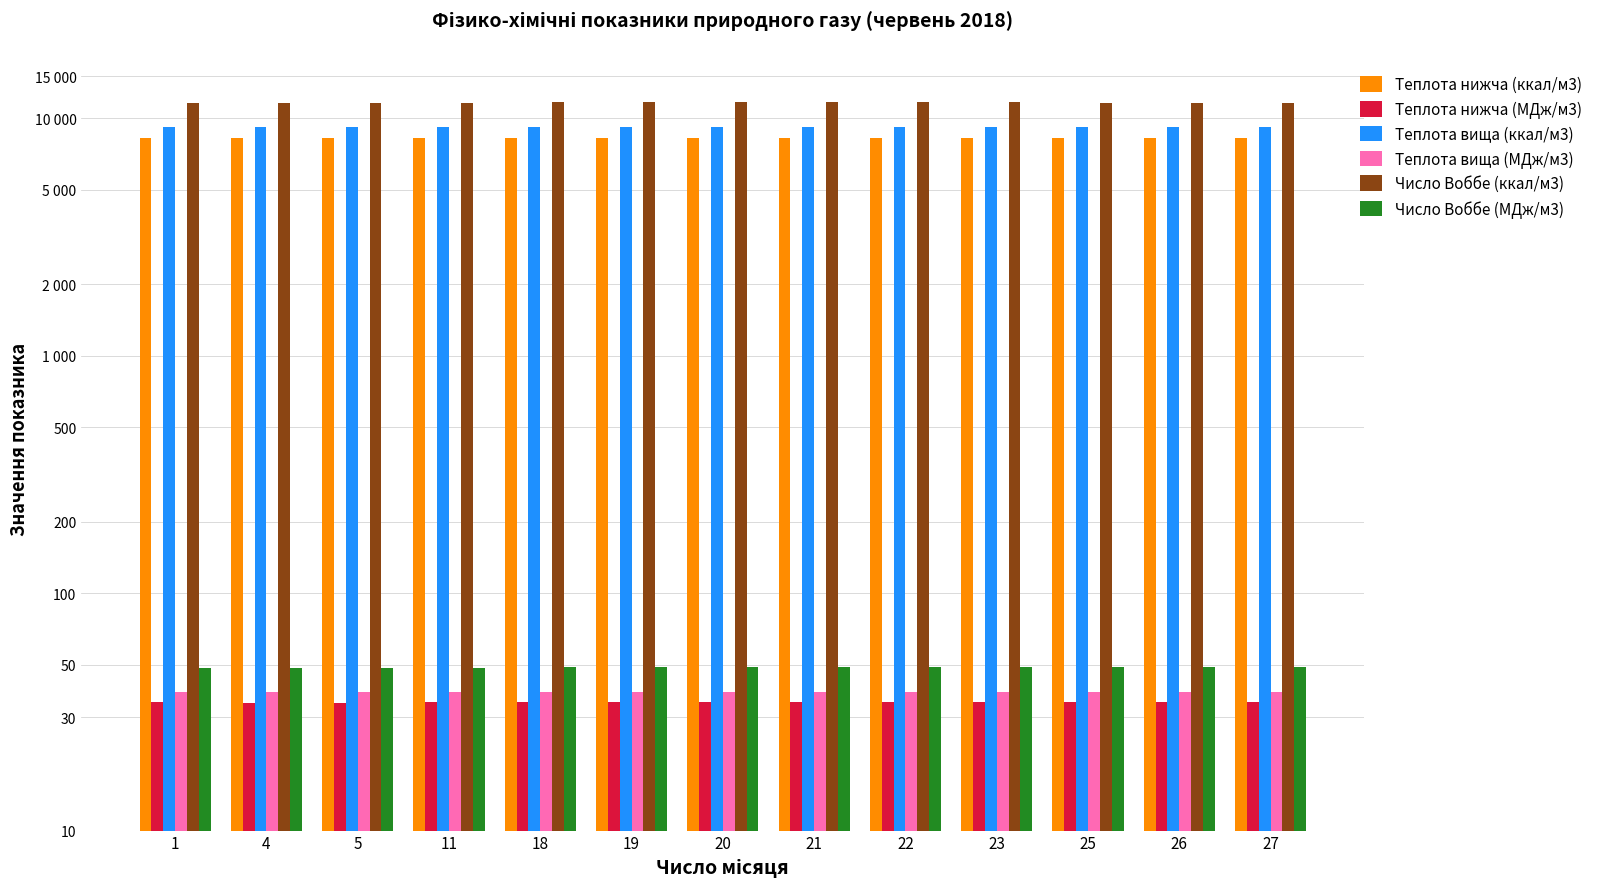

Reading left to right, list all the values displayed in this chart.

Теплота нижча (ккал/м3): 1=8285.6	4=8261.7	5=8261.7	11=8285.6	18=8297.5	19=8297.5	20=8297.5	21=8297.5	22=8297.5	23=8297.5	25=8283.2	26=8283.2	27=8283.2
Теплота нижча (МДж/м3): 1=34.7	4=34.6	5=34.6	11=34.7	18=34.7	19=34.7	20=34.7	21=34.7	22=34.7	23=34.7	25=34.7	26=34.7	27=34.7
Теплота вища (ккал/м3): 1=9176.5	4=9152.6	5=9152.6	11=9174.1	18=9190.8	19=9190.8	20=9190.8	21=9190.8	22=9190.8	23=9190.8	25=9174.1	26=9174.1	27=9174.1
Теплота вища (МДж/м3): 1=38.4	4=38.3	5=38.3	11=38.4	18=38.5	19=38.5	20=38.5	21=38.5	22=38.5	23=38.5	25=38.4	26=38.4	27=38.4
Число Воббе (ккал/м3): 1=11605.5	4=11591.2	5=11591.2	11=11603.1	18=11689.1	19=11689.1	20=11689.1	21=11689.1	22=11689.1	23=11689.1	25=11648.5	26=11648.5	27=11648.5
Число Воббе (МДж/м3): 1=48.6	4=48.5	5=48.5	11=48.6	18=48.9	19=48.9	20=48.9	21=48.9	22=48.9	23=48.9	25=48.8	26=48.8	27=48.8